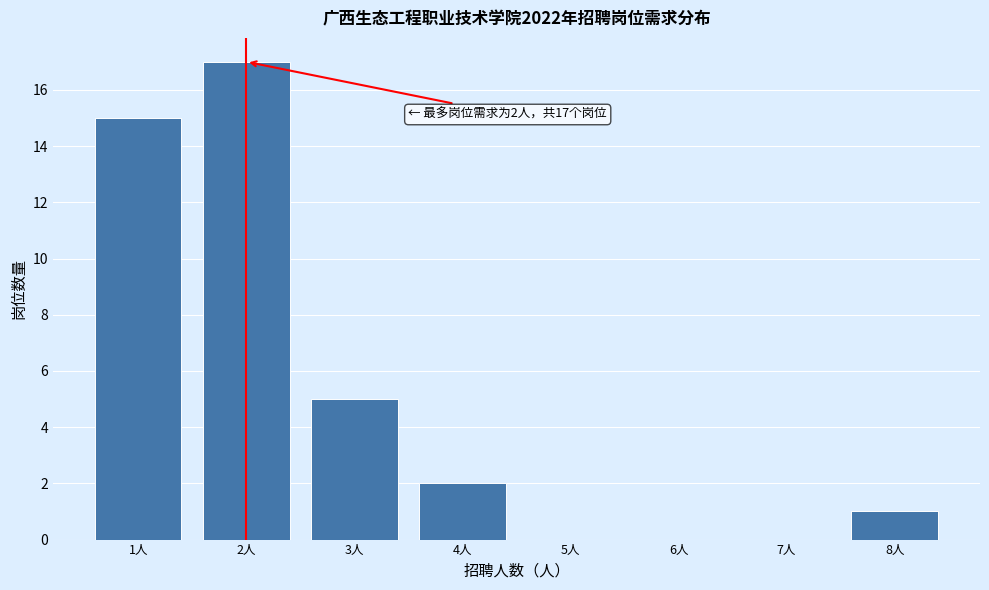

Over which range of the x-axis is the bar tallest?

1.5 to 2.5